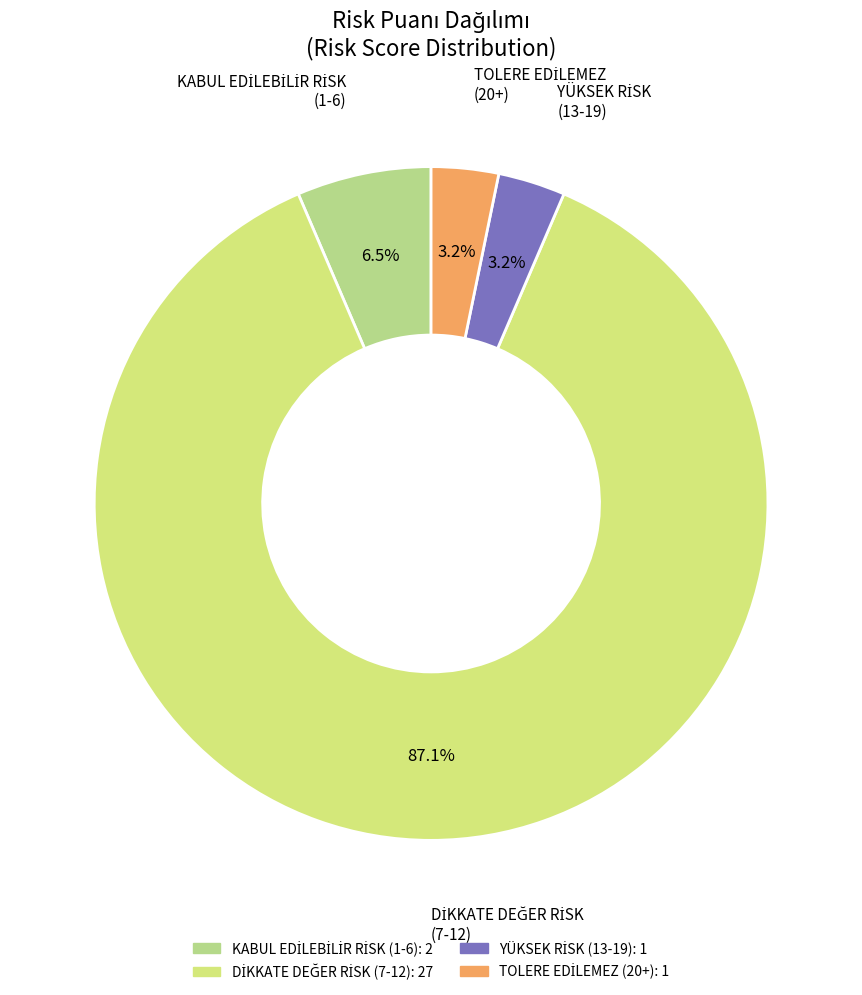

How many segments does this pie chart have?

4